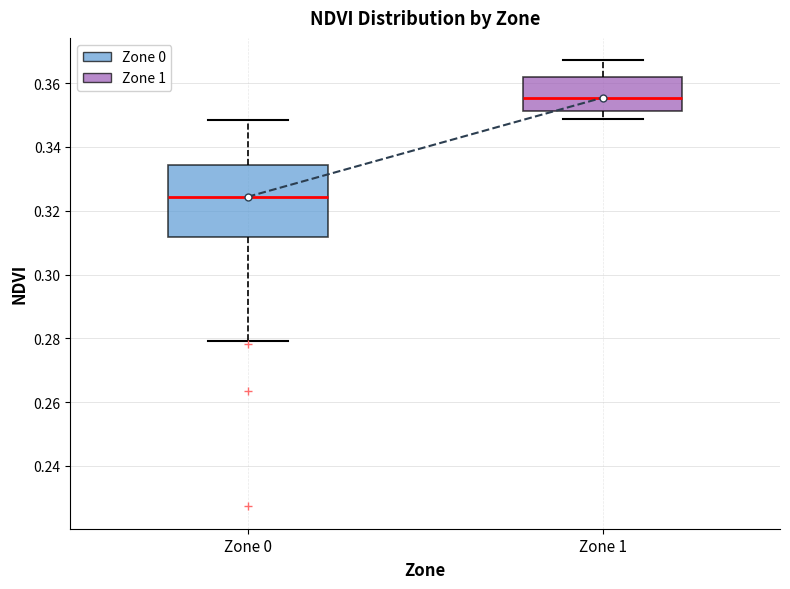

Which box is the tallest, from its lower edge to its upper edge?

Zone 0